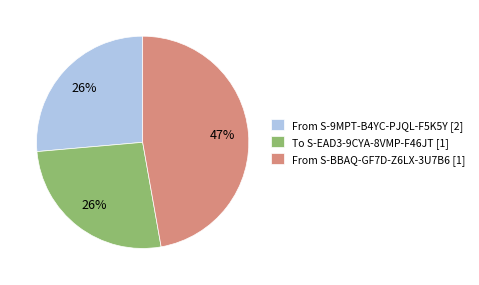

Count the number of slices in the pie.

3